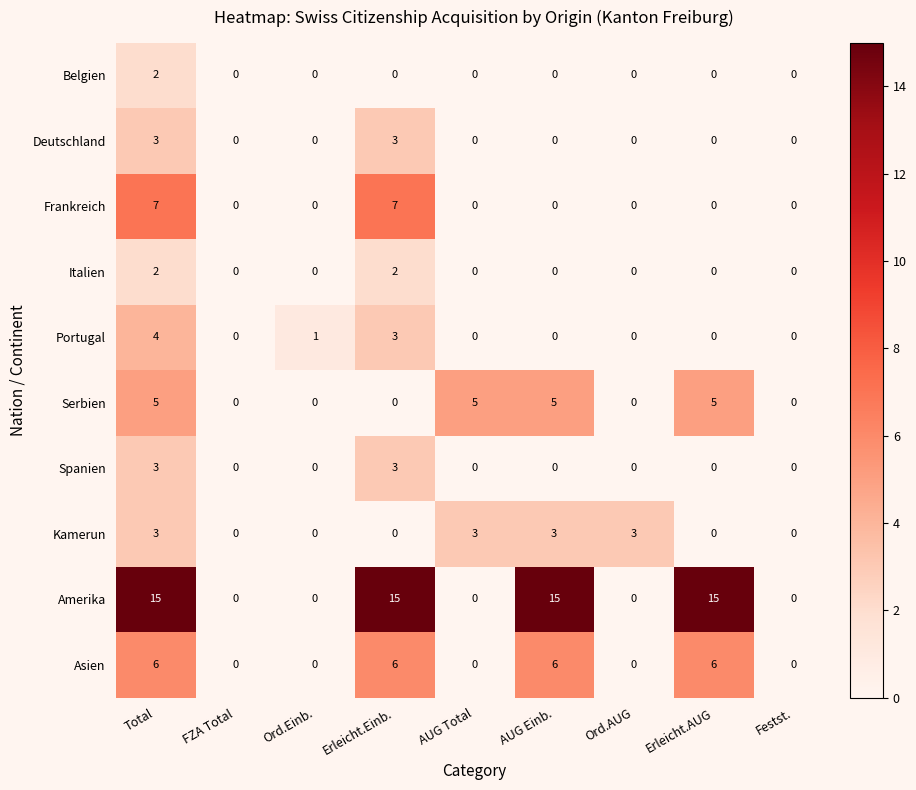

What is the greatest value displayed?

15